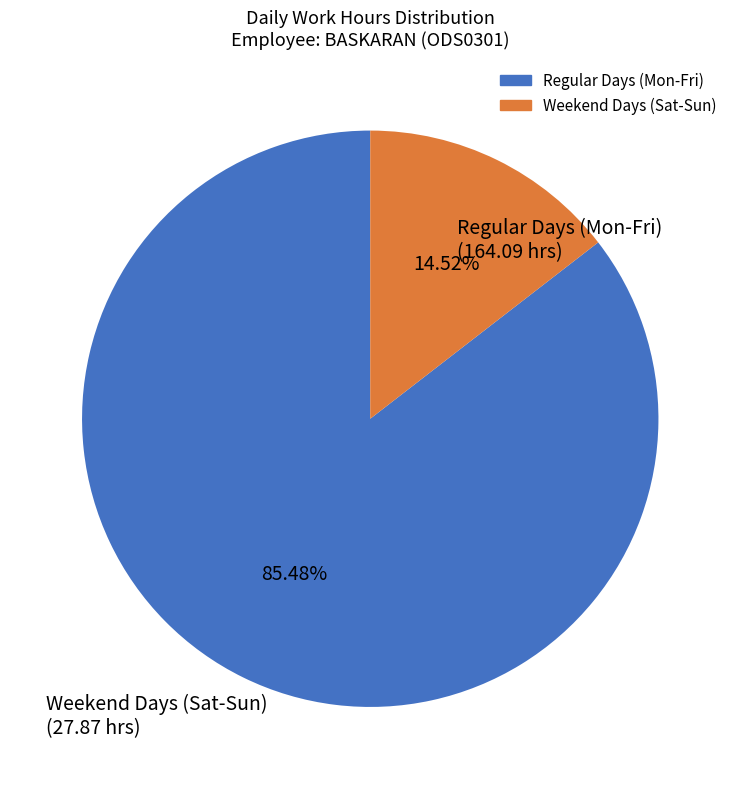

Is there a majority slice in this chart?

Yes